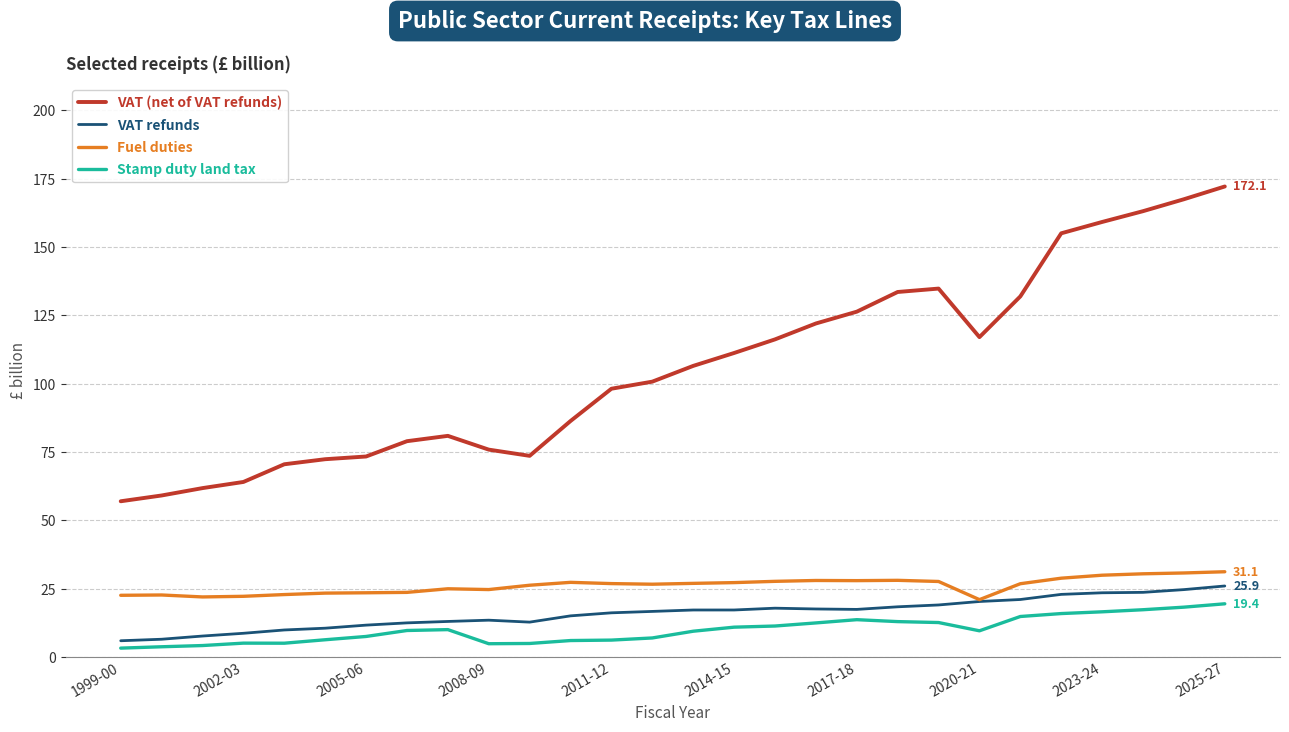

How many values in the VAT (net of VAT refunds) series are below 106?

14